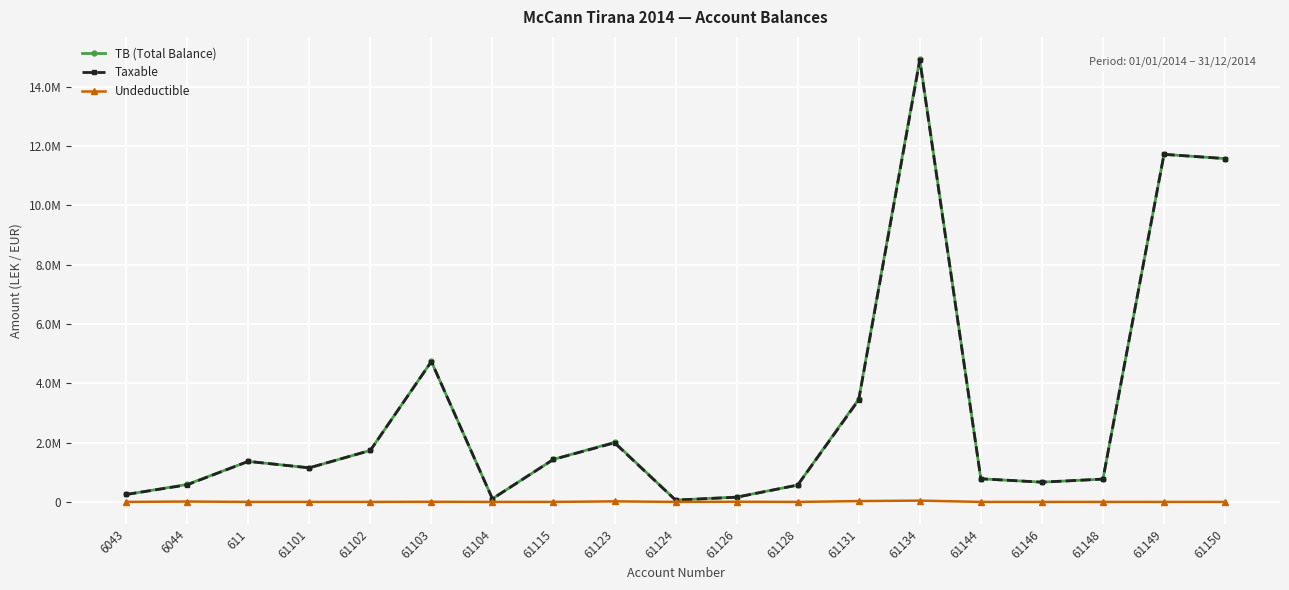

What is the difference between the TB (Total Balance) values at 6044 and 61124?

526305.7